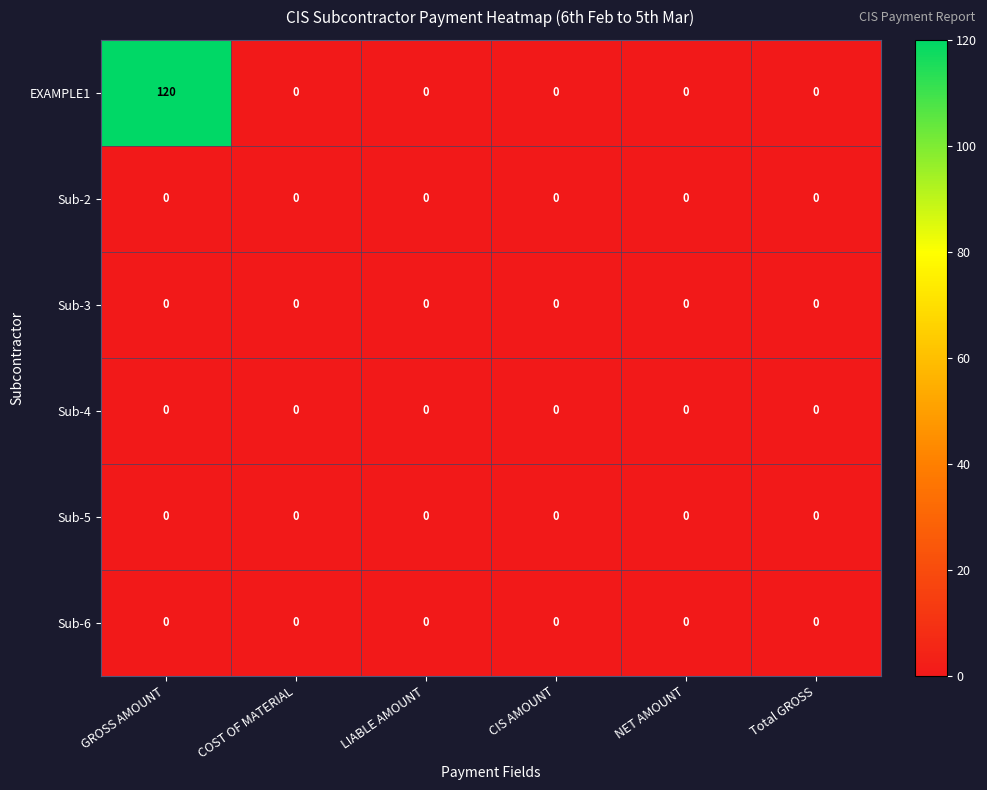

Which series has the largest range (max minus min)?

EXAMPLE1